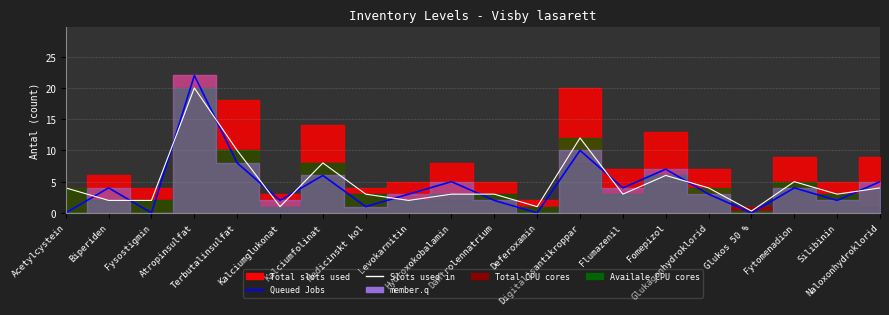

What is the difference between the Slots used in values at Hydroxokobalamin and Glukagonhydroklorid?

1.0